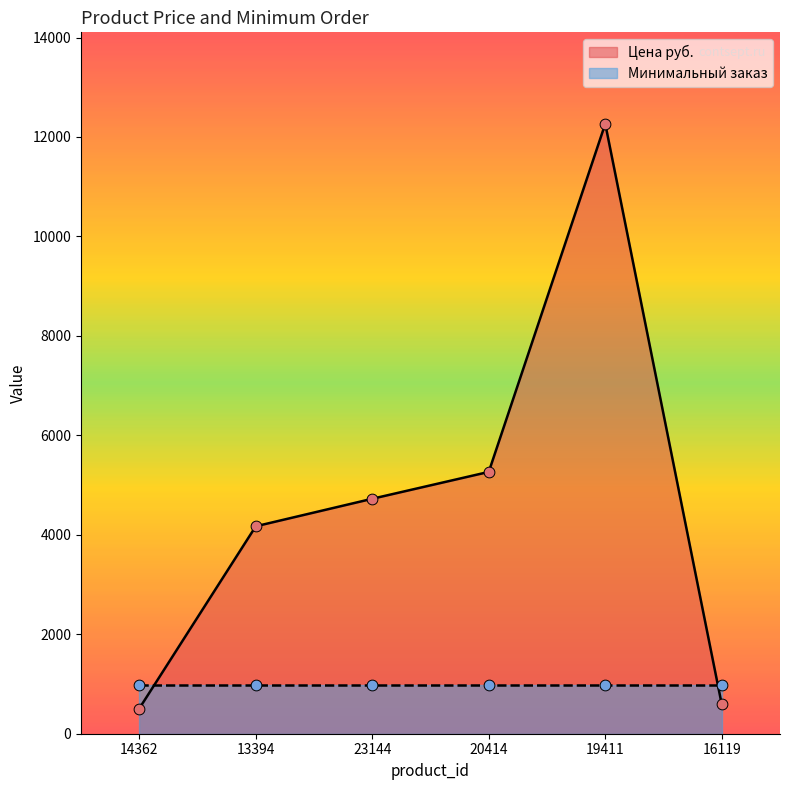

What is the change in value from 20414 to 16119?

-4676.0